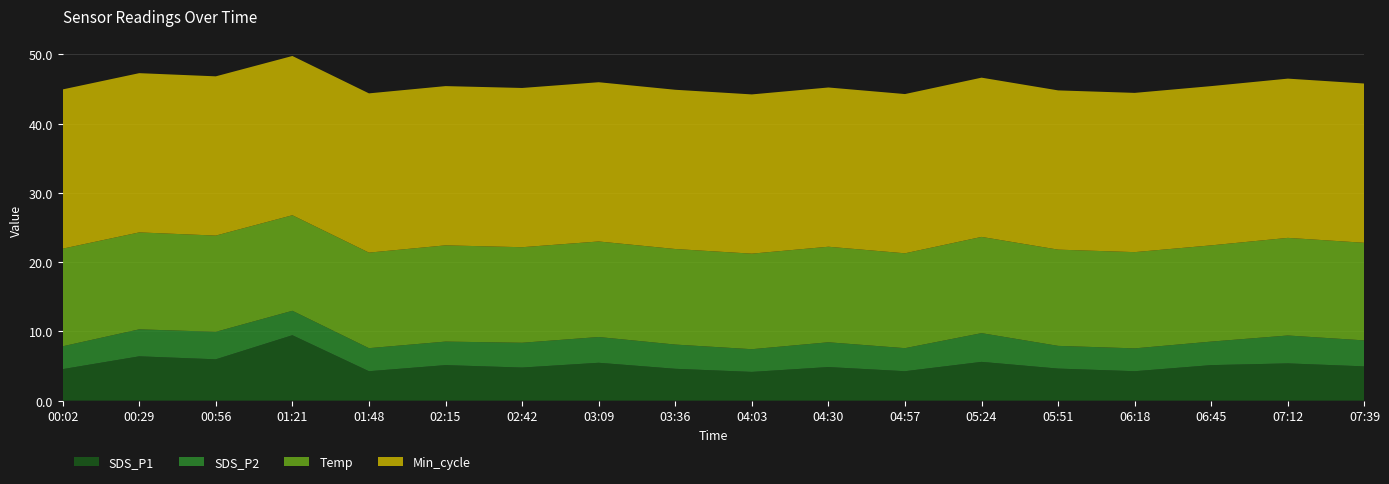

Reading left to right, what are all the values shown in this chart?

SDS_P1: 00:02=4.5	00:29=6.4	00:56=6.0	01:21=9.4	01:48=4.2	02:15=5.1	02:42=4.8	03:09=5.5	03:36=4.6	04:03=4.2	04:30=4.8	04:57=4.2	05:24=5.6	05:51=4.6	06:18=4.2	06:45=5.1	07:12=5.4	07:39=5.0
SDS_P2: 00:02=3.3	00:29=3.9	00:56=4.0	01:21=3.5	01:48=3.3	02:15=3.4	02:42=3.6	03:09=3.7	03:36=3.5	04:03=3.3	04:30=3.6	04:57=3.3	05:24=4.2	05:51=3.3	06:18=3.3	06:45=3.4	07:12=4.0	07:39=3.8
Temp: 00:02=14.1	00:29=14.0	00:56=13.9	01:21=13.8	01:48=13.8	02:15=13.9	02:42=13.8	03:09=13.8	03:36=13.8	04:03=13.8	04:30=13.8	04:57=13.7	05:24=13.9	05:51=13.9	06:18=13.9	06:45=13.9	07:12=14.1	07:39=14.1
Min_cycle: 00:02=23.0	00:29=23.0	00:56=23.0	01:21=23.0	01:48=23.0	02:15=23.0	02:42=23.0	03:09=23.0	03:36=23.0	04:03=23.0	04:30=23.0	04:57=23.0	05:24=23.0	05:51=23.0	06:18=23.0	06:45=23.0	07:12=23.0	07:39=23.0